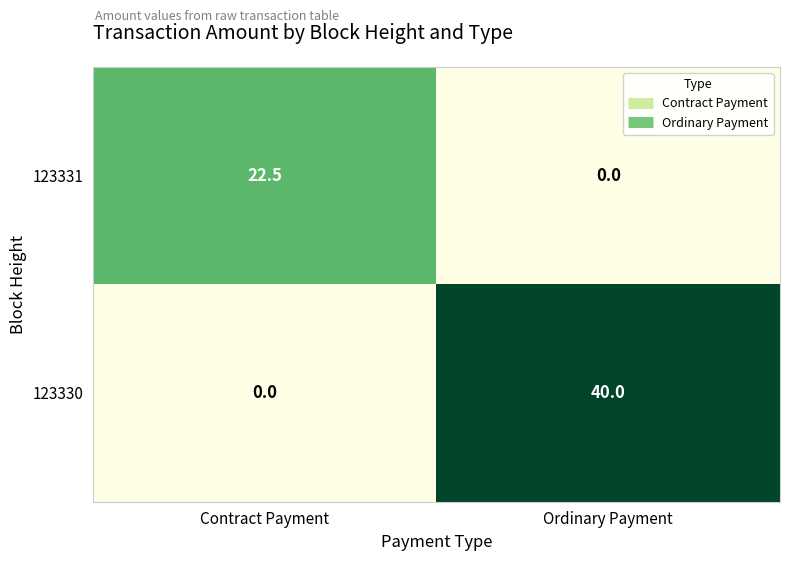

What is the total value across all series at Ordinary Payment?

40.0